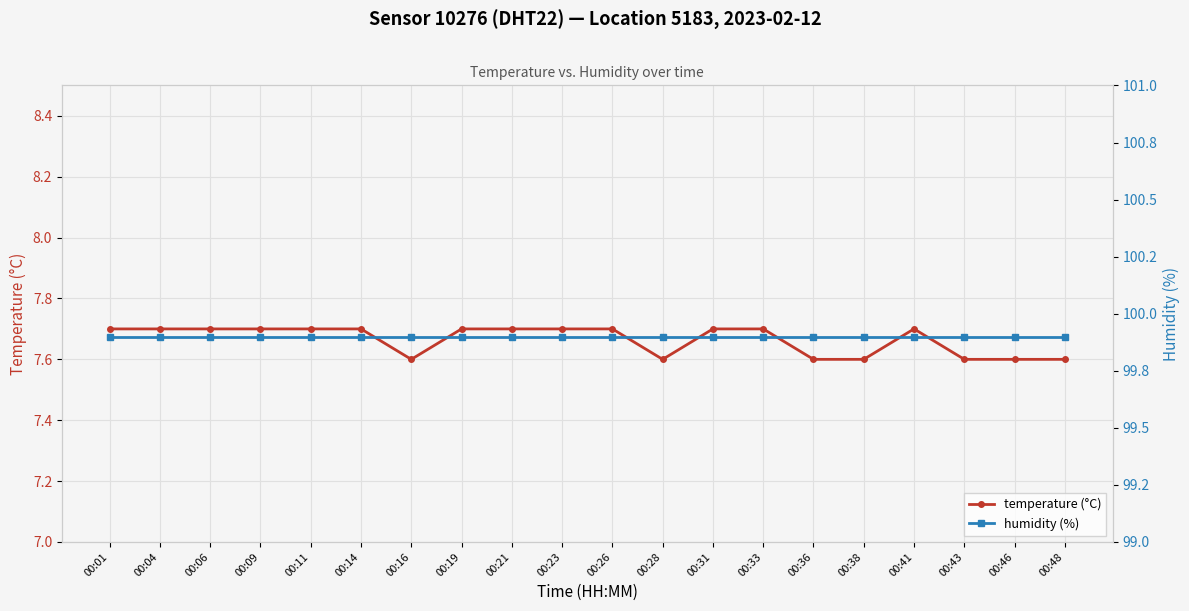

True or false: humidity (%) and temperature (°C) cross at least once.

False